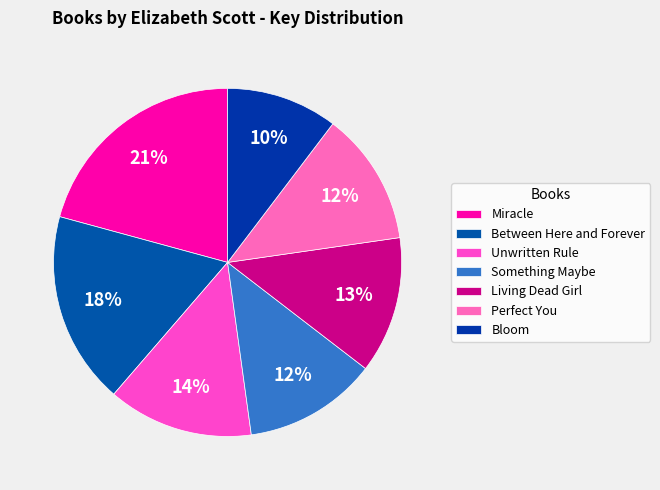

Which slice is the smallest?

Bloom